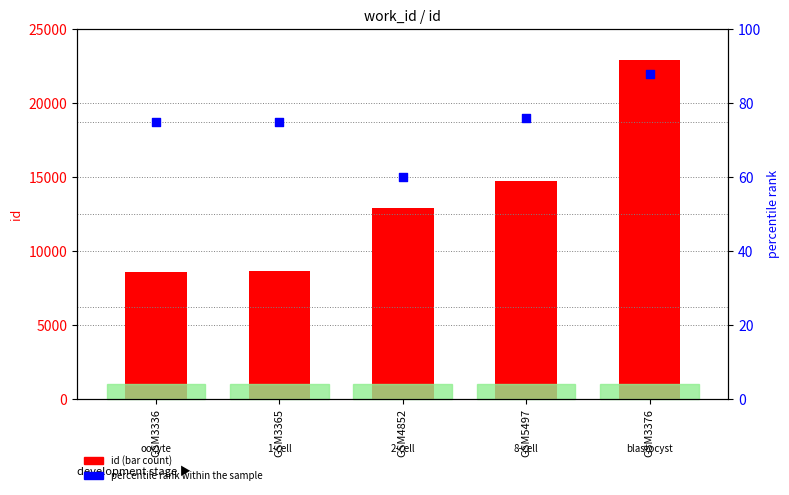

Which series has the largest Y range (max minus min)?

id